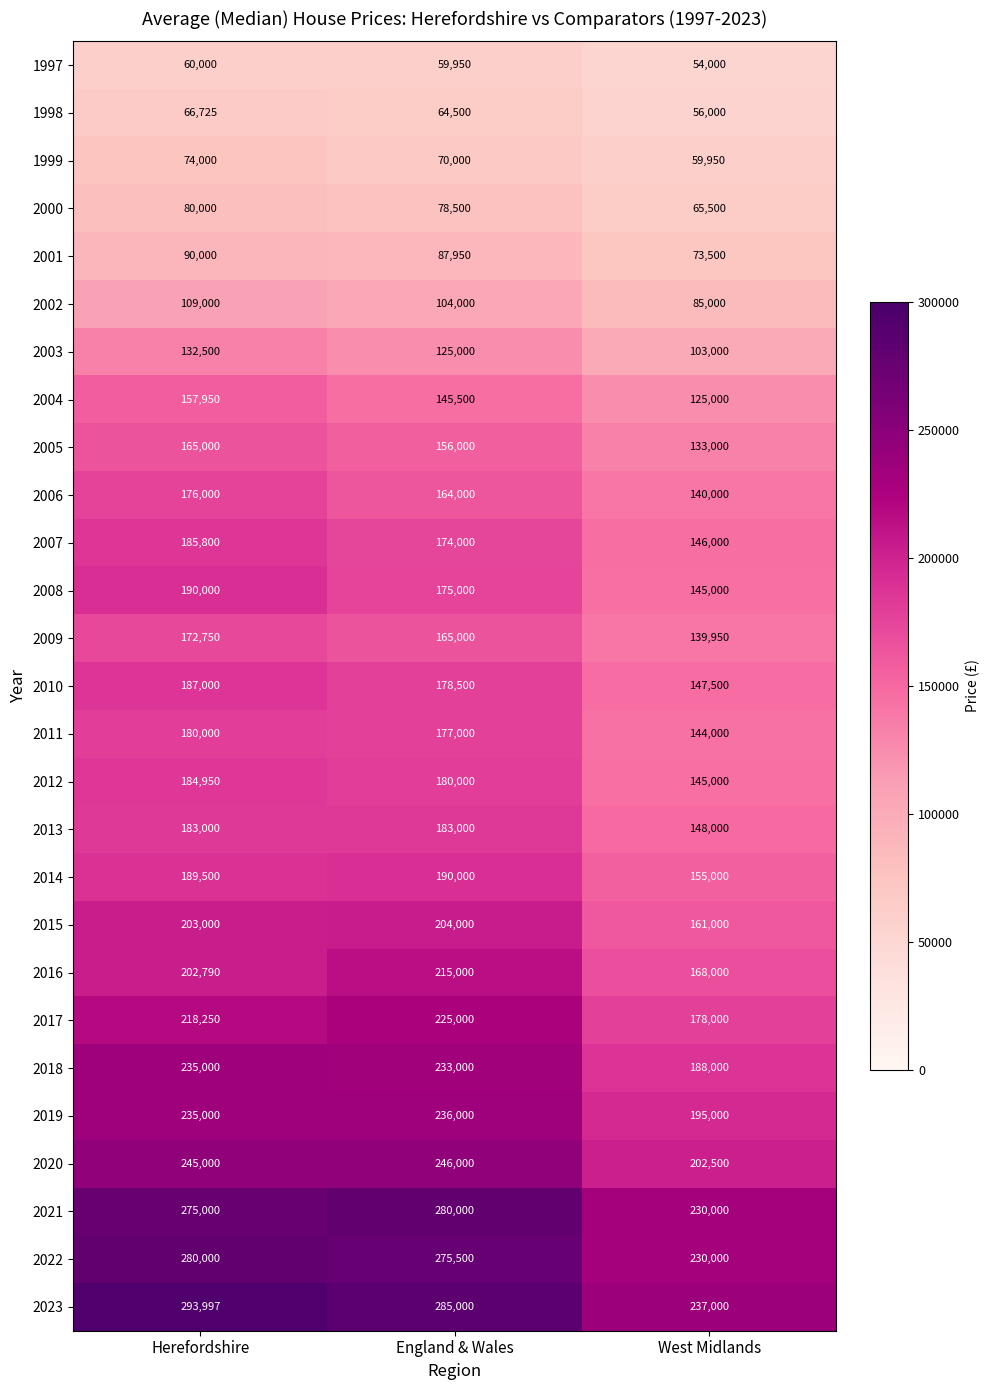

Count the number of categories in the chart.

3